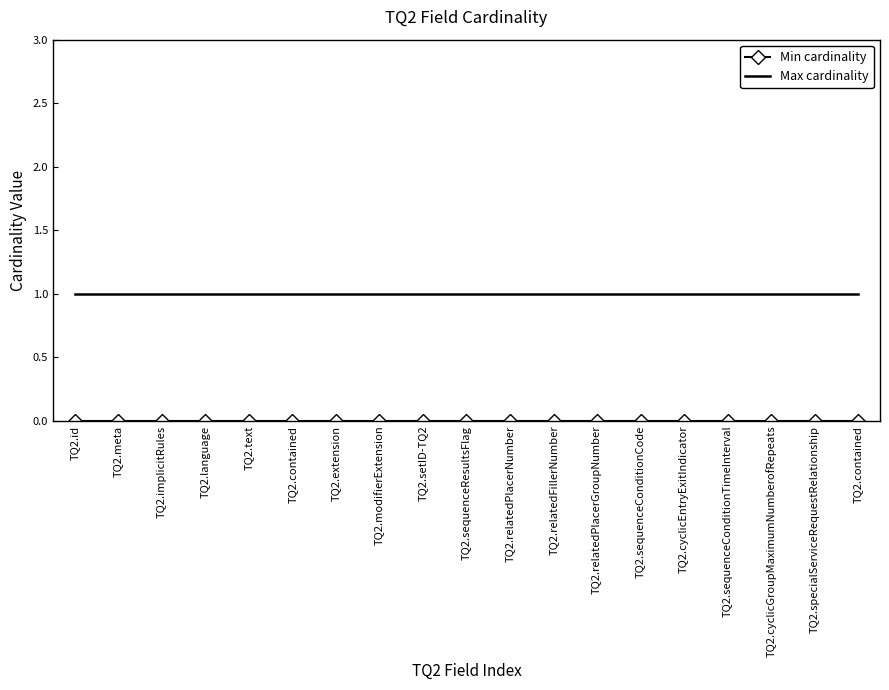

List the labels in order of Min cardinality value, largest first.

TQ2.id, TQ2.meta, TQ2.implicitRules, TQ2.language, TQ2.text, TQ2.contained, TQ2.extension, TQ2.modifierExtension, TQ2.setID-TQ2, TQ2.sequenceResultsFlag, TQ2.relatedPlacerNumber, TQ2.relatedFillerNumber, TQ2.relatedPlacerGroupNumber, TQ2.sequenceConditionCode, TQ2.cyclicEntryExitIndicator, TQ2.sequenceConditionTimeInterval, TQ2.cyclicGroupMaximumNumberofRepeats, TQ2.specialServiceRequestRelationship, TQ2.contained